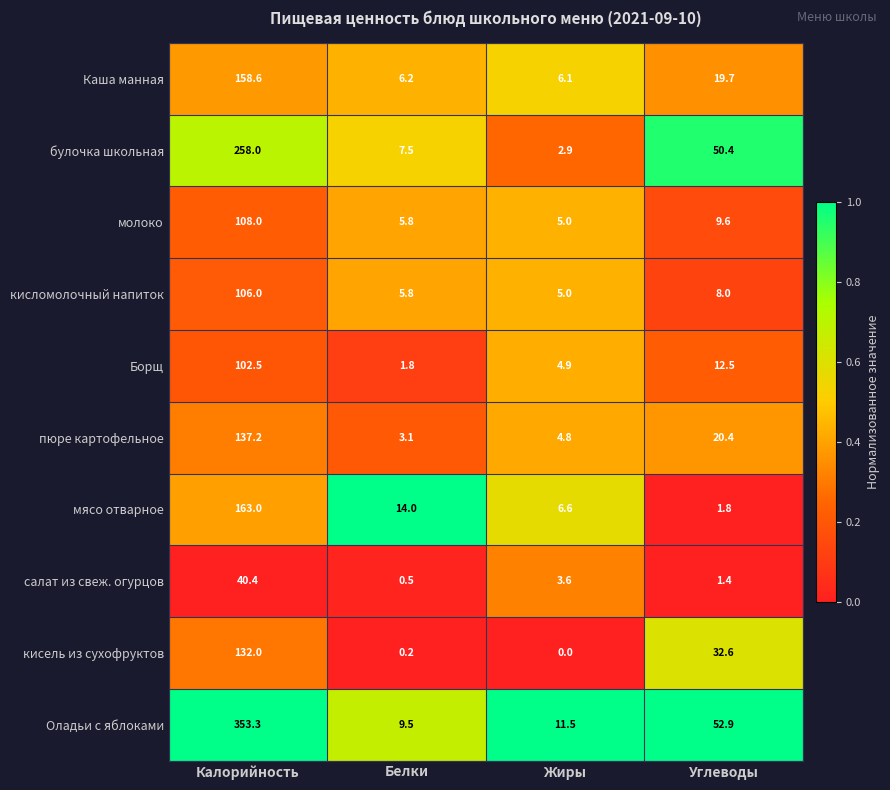

What is the maximum value shown in the chart?

353.3